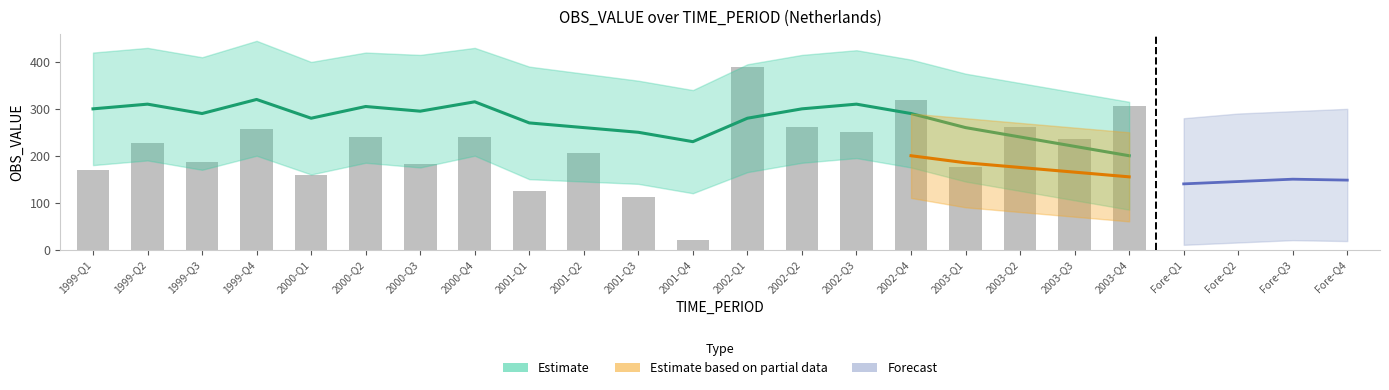

Between 2003-Q3 and 2003-Q1, which is larger?

2003-Q3